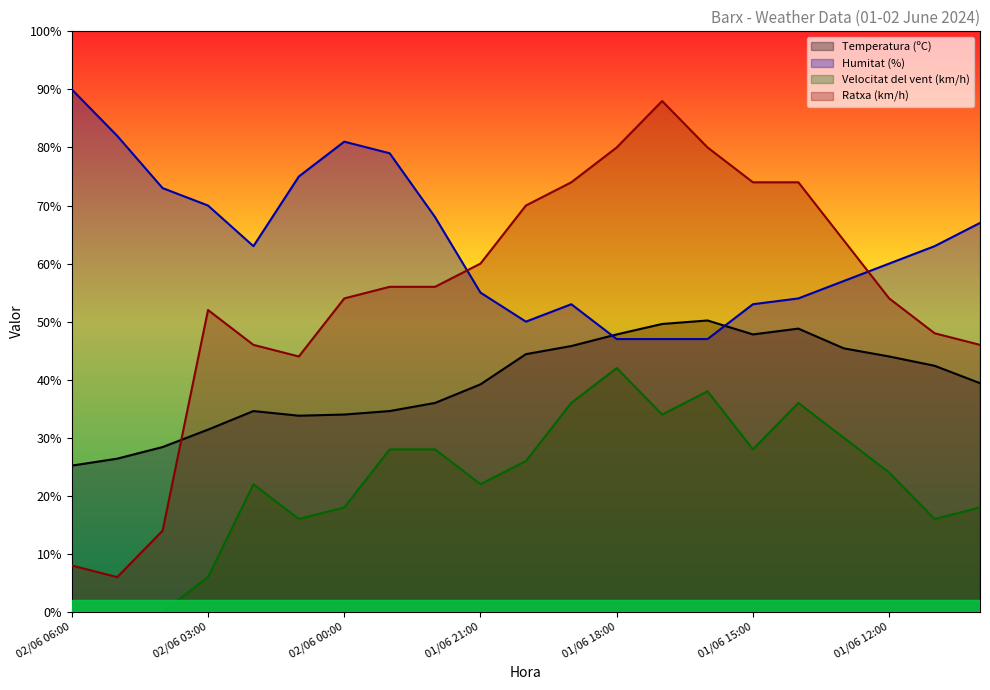

Reading left to right, what are all the values shown in this chart?

Temperatura (ºC): 02/06 06:00=25.2	02/06 05:00=26.4	02/06 04:00=28.4	02/06 03:00=31.4	02/06 02:00=34.6	02/06 01:00=33.8	02/06 00:00=34.0	01/06 23:00=34.6	01/06 22:00=36.0	01/06 21:00=39.2	01/06 20:00=44.4	01/06 19:00=45.8	01/06 18:00=47.8	01/06 17:00=49.6	01/06 16:00=50.2	01/06 15:00=47.8	01/06 14:00=48.8	01/06 13:00=45.4	01/06 12:00=44.0	01/06 11:00=42.4	01/06 10:00=39.4
Humitat (%): 02/06 06:00=90.0	02/06 05:00=82.0	02/06 04:00=73.0	02/06 03:00=70.0	02/06 02:00=63.0	02/06 01:00=75.0	02/06 00:00=81.0	01/06 23:00=79.0	01/06 22:00=68.0	01/06 21:00=55.0	01/06 20:00=50.0	01/06 19:00=53.0	01/06 18:00=47.0	01/06 17:00=47.0	01/06 16:00=47.0	01/06 15:00=53.0	01/06 14:00=54.0	01/06 13:00=57.0	01/06 12:00=60.0	01/06 11:00=63.0	01/06 10:00=67.0
Velocitat del vent (km/h): 02/06 06:00=0.0	02/06 05:00=0.0	02/06 04:00=0.0	02/06 03:00=6.0	02/06 02:00=22.0	02/06 01:00=16.0	02/06 00:00=18.0	01/06 23:00=28.0	01/06 22:00=28.0	01/06 21:00=22.0	01/06 20:00=26.0	01/06 19:00=36.0	01/06 18:00=42.0	01/06 17:00=34.0	01/06 16:00=38.0	01/06 15:00=28.0	01/06 14:00=36.0	01/06 13:00=30.0	01/06 12:00=24.0	01/06 11:00=16.0	01/06 10:00=18.0
Ratxa (km/h): 02/06 06:00=8.0	02/06 05:00=6.0	02/06 04:00=14.0	02/06 03:00=52.0	02/06 02:00=46.0	02/06 01:00=44.0	02/06 00:00=54.0	01/06 23:00=56.0	01/06 22:00=56.0	01/06 21:00=60.0	01/06 20:00=70.0	01/06 19:00=74.0	01/06 18:00=80.0	01/06 17:00=88.0	01/06 16:00=80.0	01/06 15:00=74.0	01/06 14:00=74.0	01/06 13:00=64.0	01/06 12:00=54.0	01/06 11:00=48.0	01/06 10:00=46.0